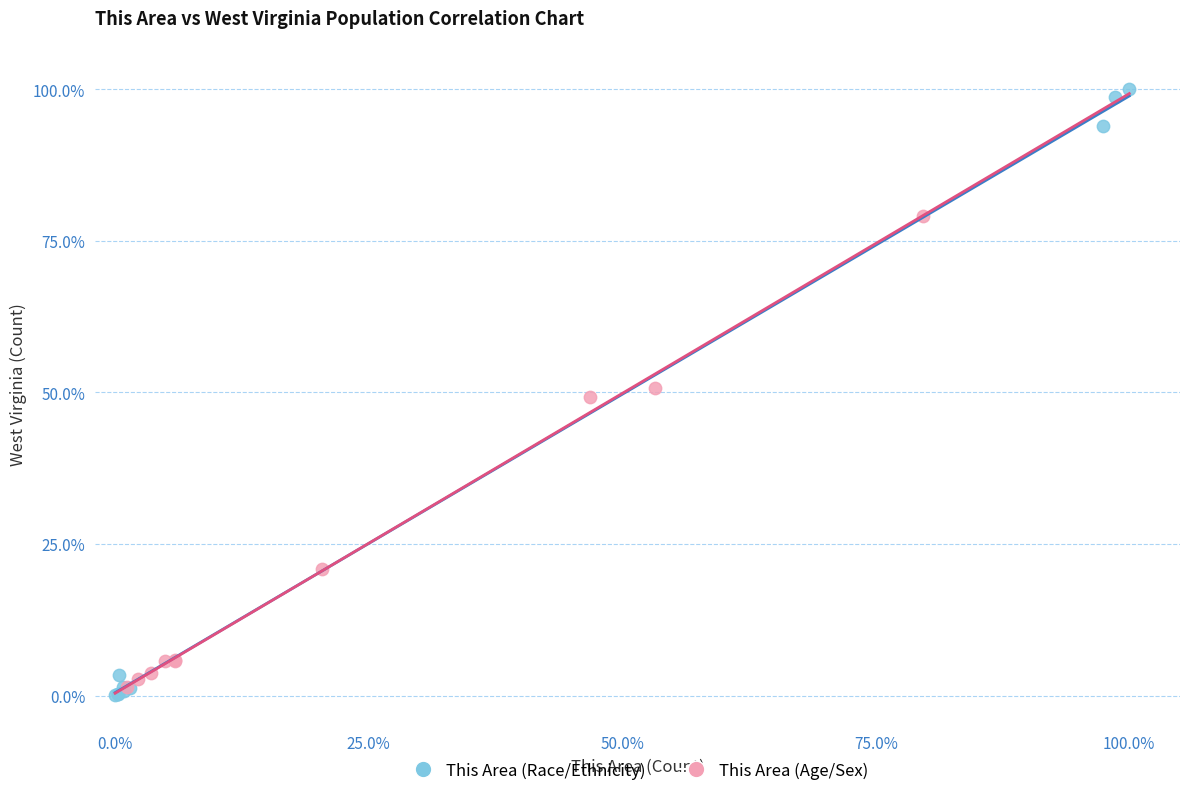

What are all the series names shown in the legend?

This Area (Race/Ethnicity), This Area (Age/Sex)